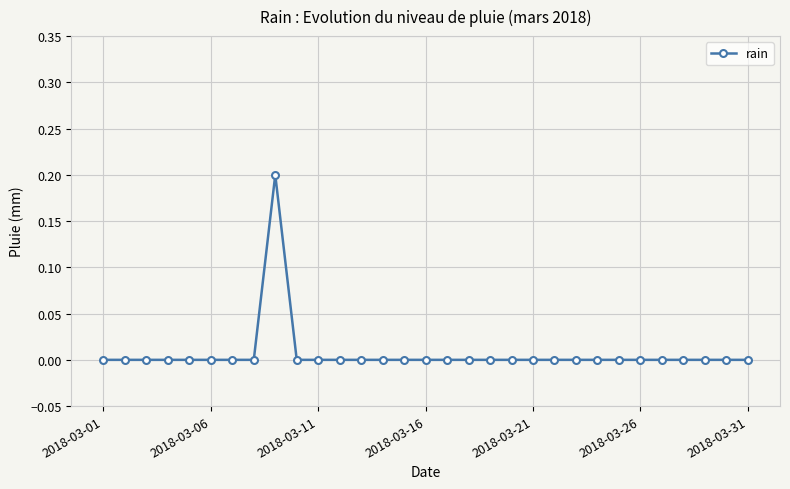

What is the greatest value displayed?

0.2